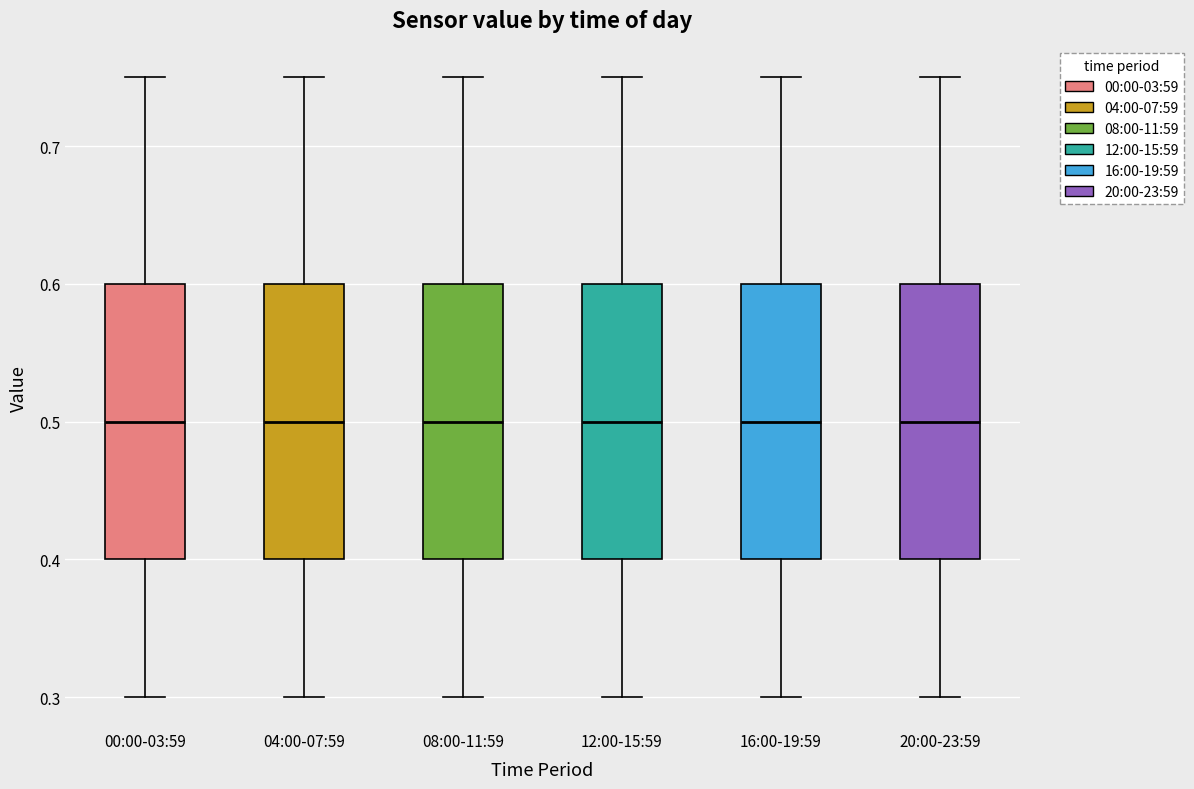

Reading left to right, transcribe this box plot: for each box, give where its median line is, the range the box spans, and where its two whiskers end, as read against the y-axis. The values are not printed on the chart, so give them approximately, as read against the axis.

00:00-03:59: median 0.50, box 0.40 to 0.60, whiskers 0.30 to 0.75
04:00-07:59: median 0.50, box 0.40 to 0.60, whiskers 0.30 to 0.75
08:00-11:59: median 0.50, box 0.40 to 0.60, whiskers 0.30 to 0.75
12:00-15:59: median 0.50, box 0.40 to 0.60, whiskers 0.30 to 0.75
16:00-19:59: median 0.50, box 0.40 to 0.60, whiskers 0.30 to 0.75
20:00-23:59: median 0.50, box 0.40 to 0.60, whiskers 0.30 to 0.75